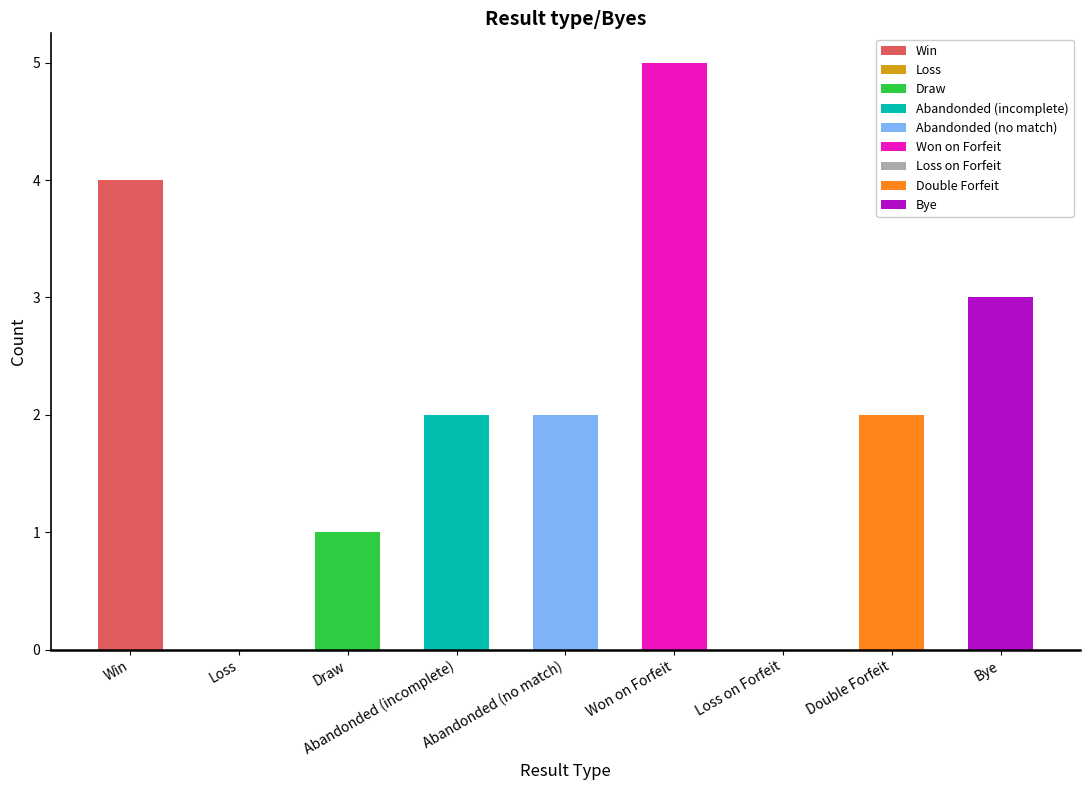

Reading left to right, transcribe all the data shown in this chart.

Win=4	Loss=0	Draw=1	Abandonded (incomplete)=2	Abandonded (no match)=2	Won on Forfeit=5	Loss on Forfeit=0	Double Forfeit=2	Bye=3